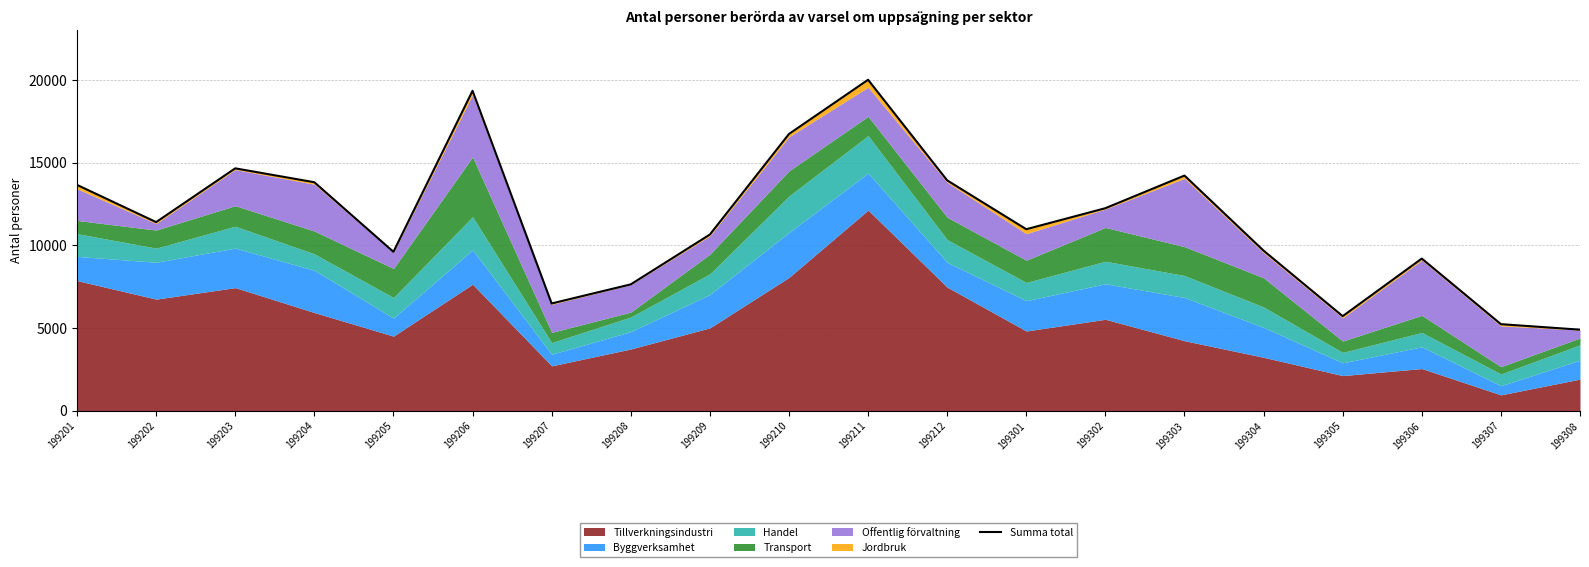

Reading left to right, list all the values displayed in this chart.

13660	11410	14661	13821	9612	19352	6490	7644	10657	16740	20019	13934	10980	12251	14225	9684	5722	9204	5238	4904